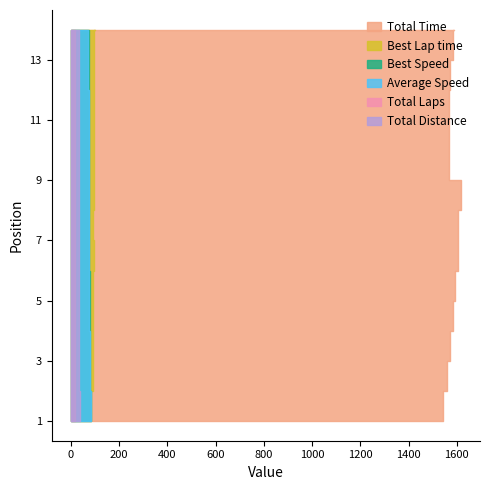

Reading left to right, list all the values displayed in this chart.

Total Time: 1541.8	1560.3	1570.3	1585.0	1590.6	1603.8	1606.2	1615.4	1566.8	1568.1	1568.4	1571.9	1583.9	1588.9
Best Lap time: 83.9	89.4	91.1	91.8	92.7	93.5	93.0	94.2	96.0	95.7	95.8	96.2	97.0	97.6
Best Speed: 84.9	79.6	78.2	77.5	76.8	76.1	76.5	75.5	74.1	74.4	74.3	74.0	73.4	72.9
Average Speed: 83.1	77.5	77.1	76.3	76.1	75.4	75.3	74.9	72.7	72.6	72.6	72.4	71.9	71.7
Total Laps: 18.0	17.0	17.0	17.0	17.0	17.0	17.0	17.0	16.0	16.0	16.0	16.0	16.0	16.0
Total Distance: 35.6	33.6	33.6	33.6	33.6	33.6	33.6	33.6	31.6	31.6	31.6	31.6	31.6	31.6